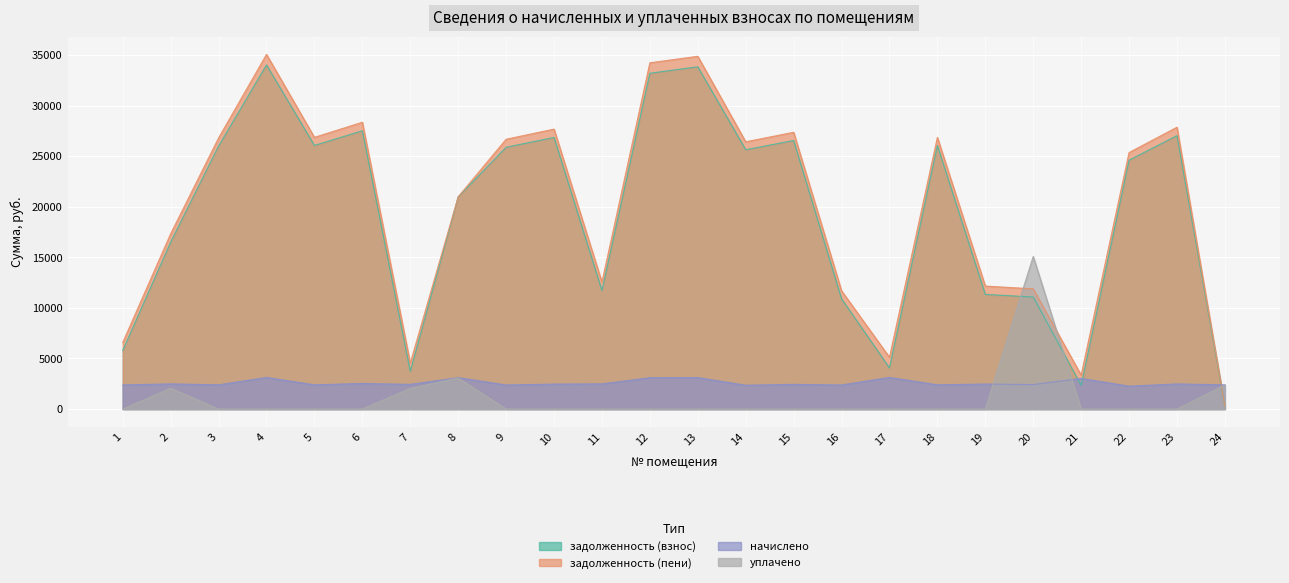

At which category does the chart reach its minimum across all series?

1